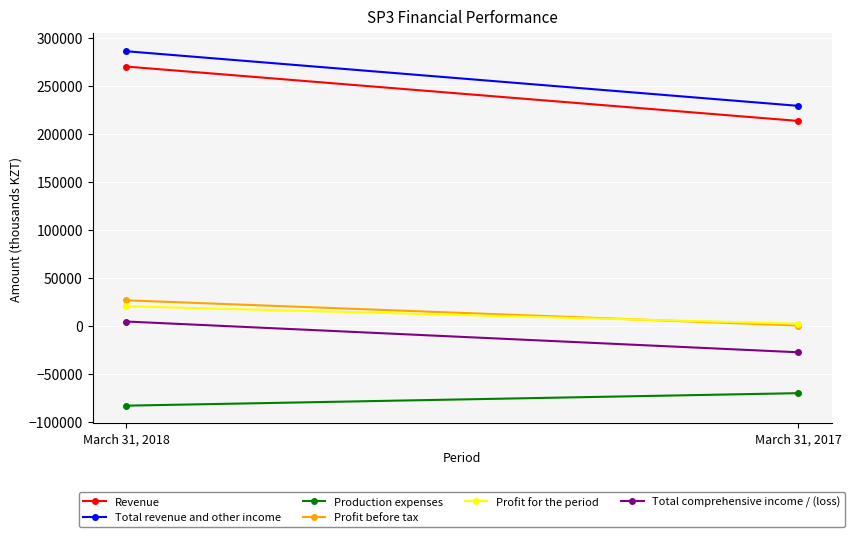

Rank the series at March 31, 2017 from lowest to highest value.

Production expenses, Total comprehensive income / (loss), Profit before tax, Profit for the period, Revenue, Total revenue and other income